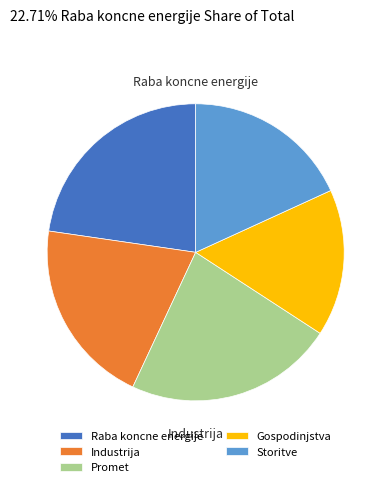

How many segments does this pie chart have?

5